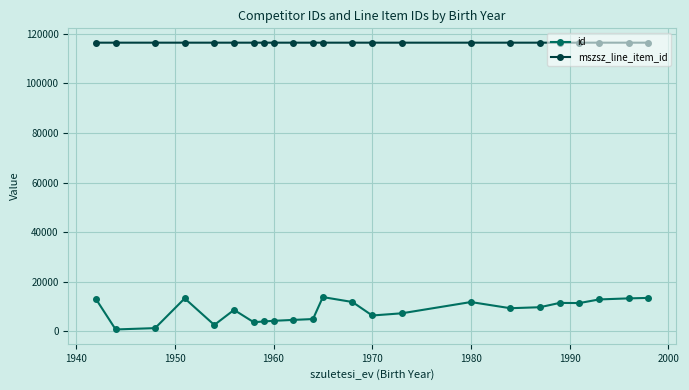

At how many categories does at least one series exceed 58193?

23